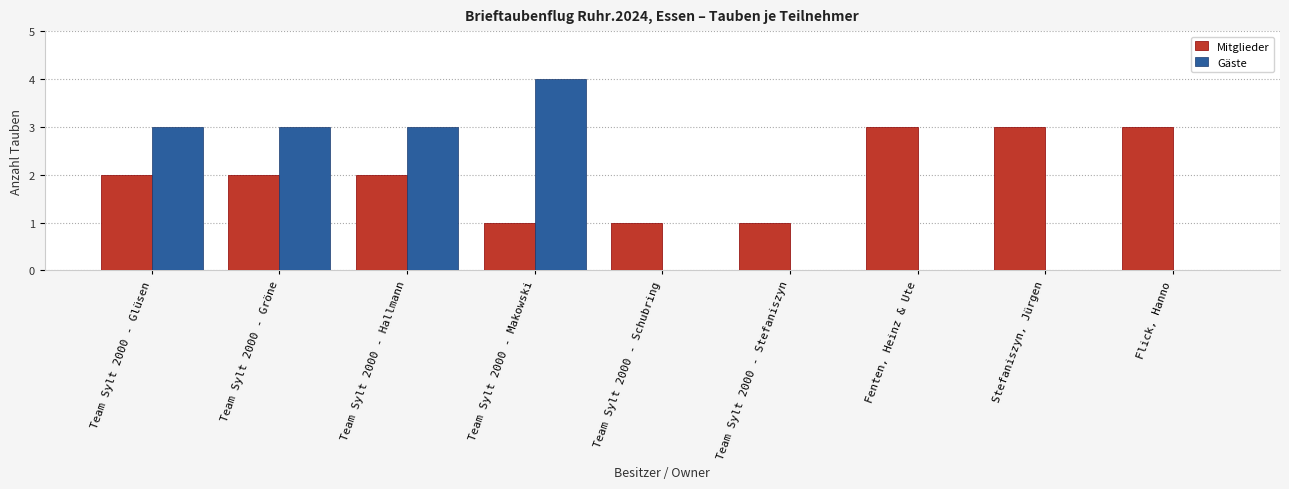

Reading left to right, transcribe all the data shown in this chart.

Mitglieder: Team Sylt 2000 - Glüsen=2	Team Sylt 2000 - Gröne=2	Team Sylt 2000 - Hallmann=2	Team Sylt 2000 - Makowski=1	Team Sylt 2000 - Schubring=1	Team Sylt 2000 - Stefaniszyn=1	Fenten, Heinz & Ute=3	Stefaniszyn, Jürgen=3	Flick, Hanno=3
Gäste: Team Sylt 2000 - Glüsen=3	Team Sylt 2000 - Gröne=3	Team Sylt 2000 - Hallmann=3	Team Sylt 2000 - Makowski=4	Team Sylt 2000 - Schubring=0	Team Sylt 2000 - Stefaniszyn=0	Fenten, Heinz & Ute=0	Stefaniszyn, Jürgen=0	Flick, Hanno=0